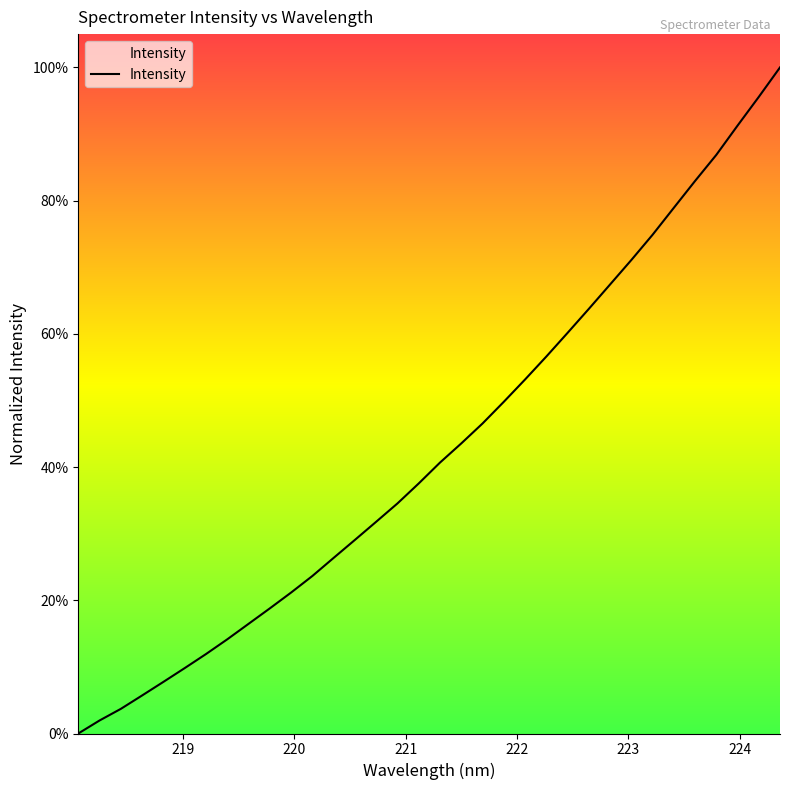

What is the maximum value shown in the chart?

100.0